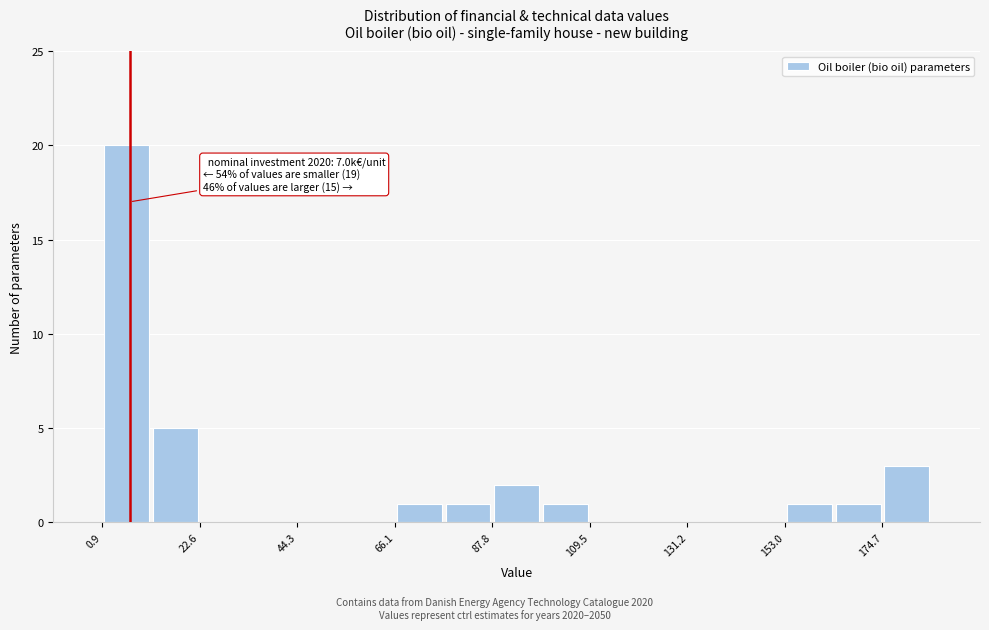

Around what value on the x-axis is the tallest bar? Give the approximate position of its centre, as read against the axis.

5